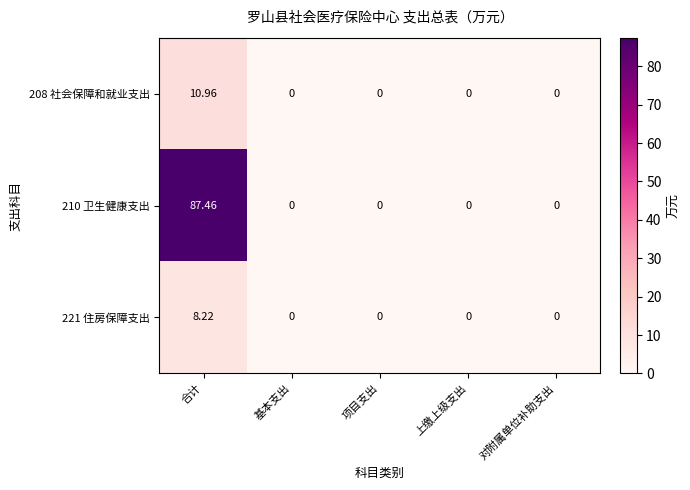

Which category has the highest value across all series?

合计